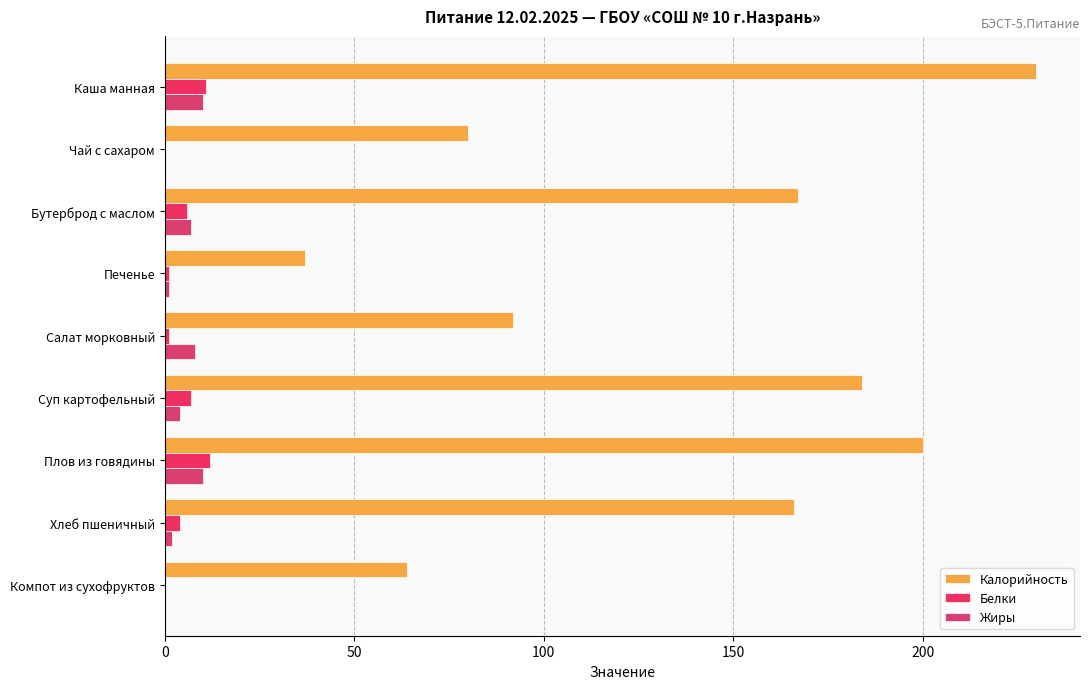

Count the number of categories in the chart.

9